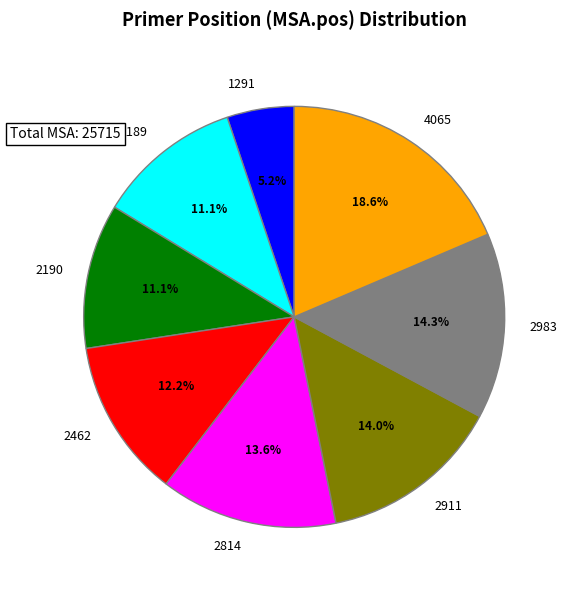

Which category has the smallest portion of the pie?

1291